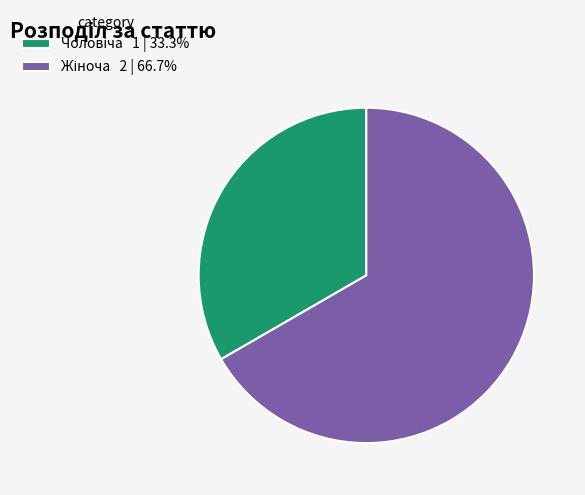

Count the number of slices in the pie.

2